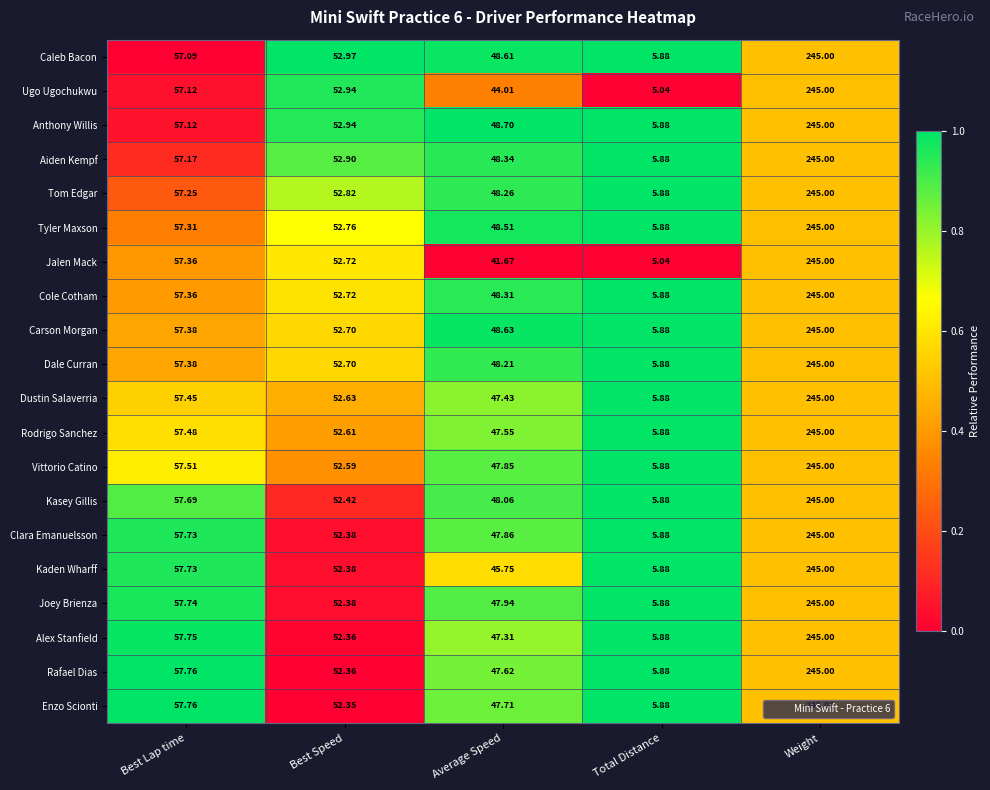

At which category does the chart reach its peak across all series?

Weight